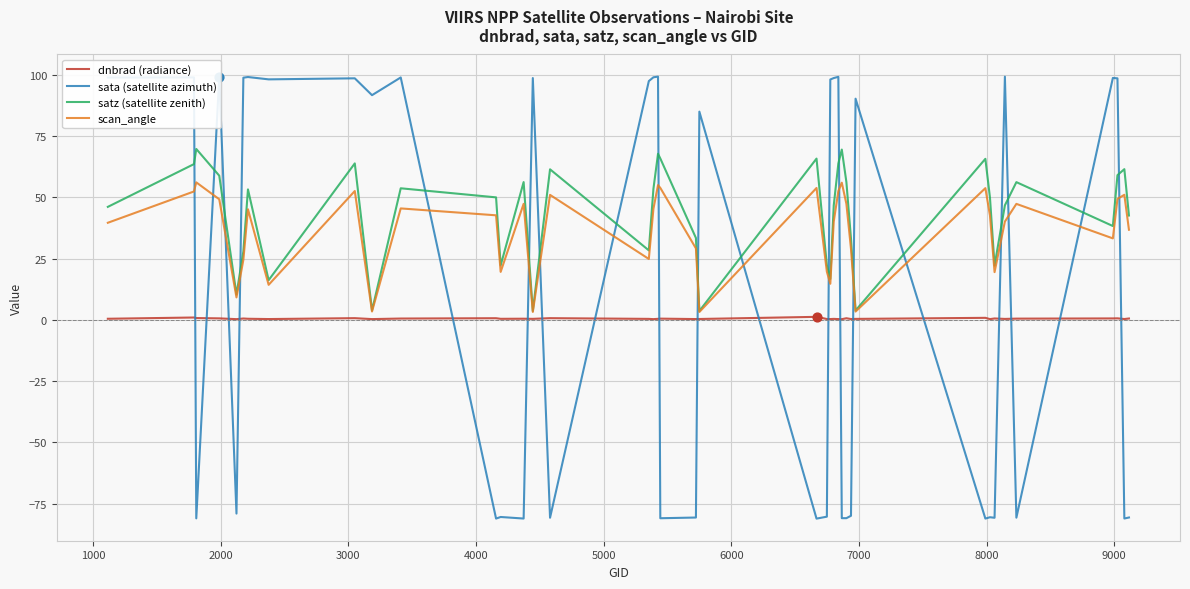

What are all the series names shown in the legend?

dnbrad (radiance), sata (satellite azimuth), satz (satellite zenith), scan_angle